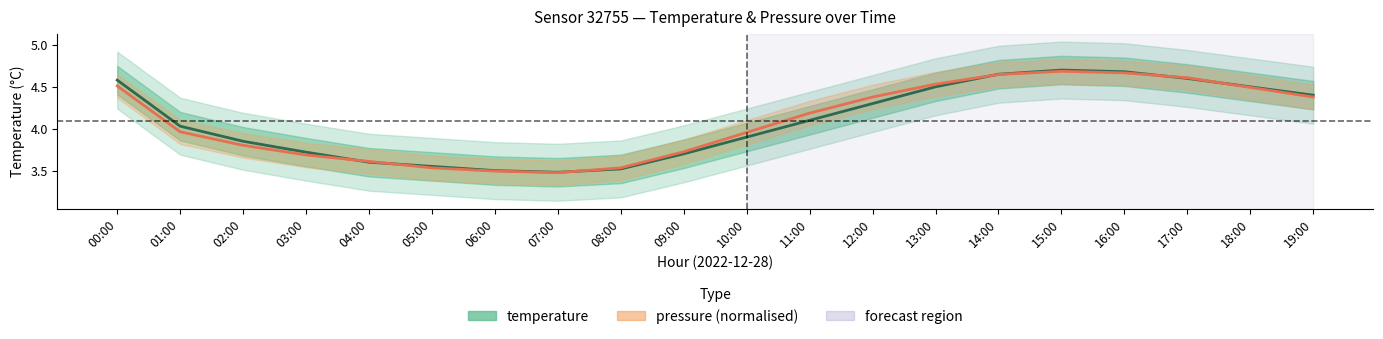

True or false: pressure (normalised) has more than 2 interior local peaks.

False